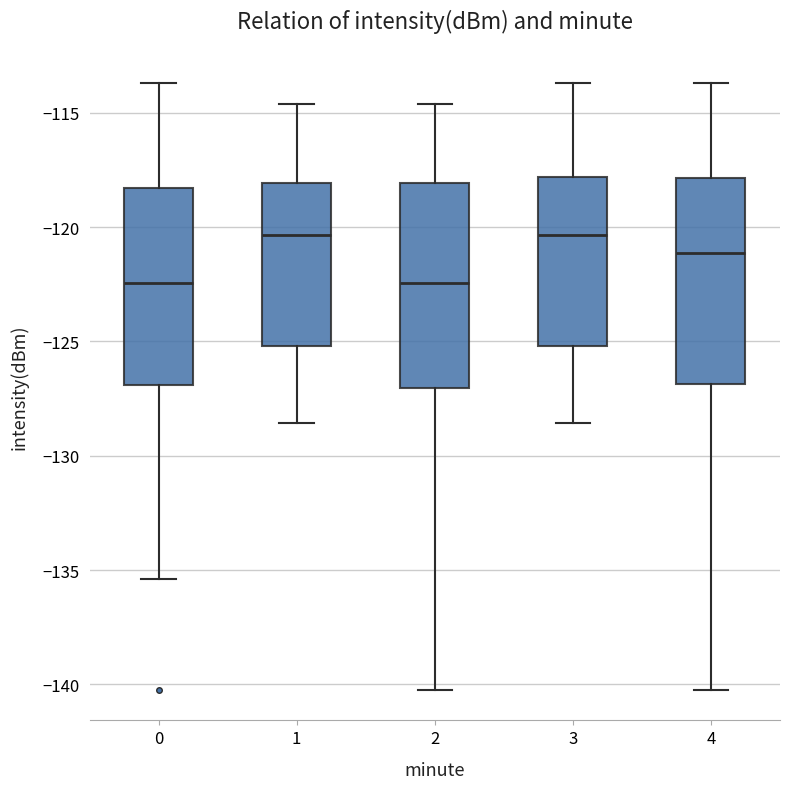

Where does the upper whisker of the box at x = 4 end on the y-axis? The values are not printed on the chart, so give them approximately, as read against the axis.

-113.5